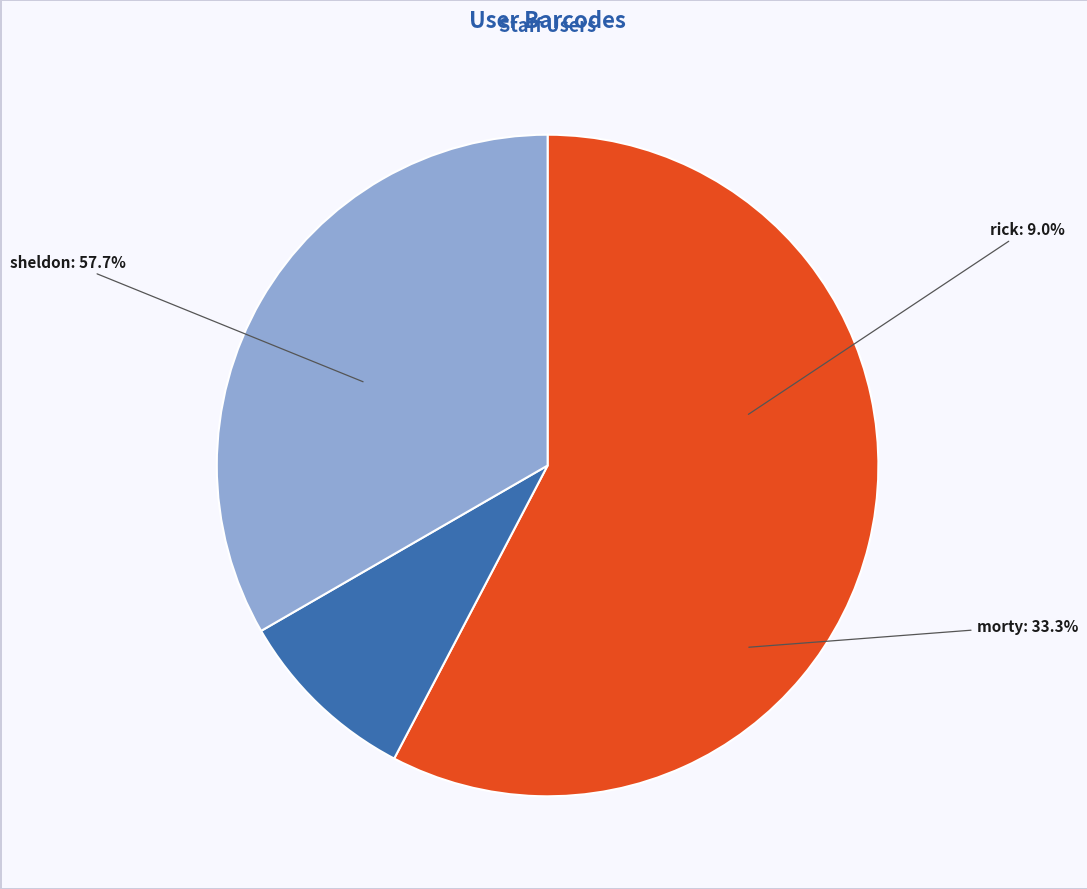

Which category has the smallest portion of the pie?

rick